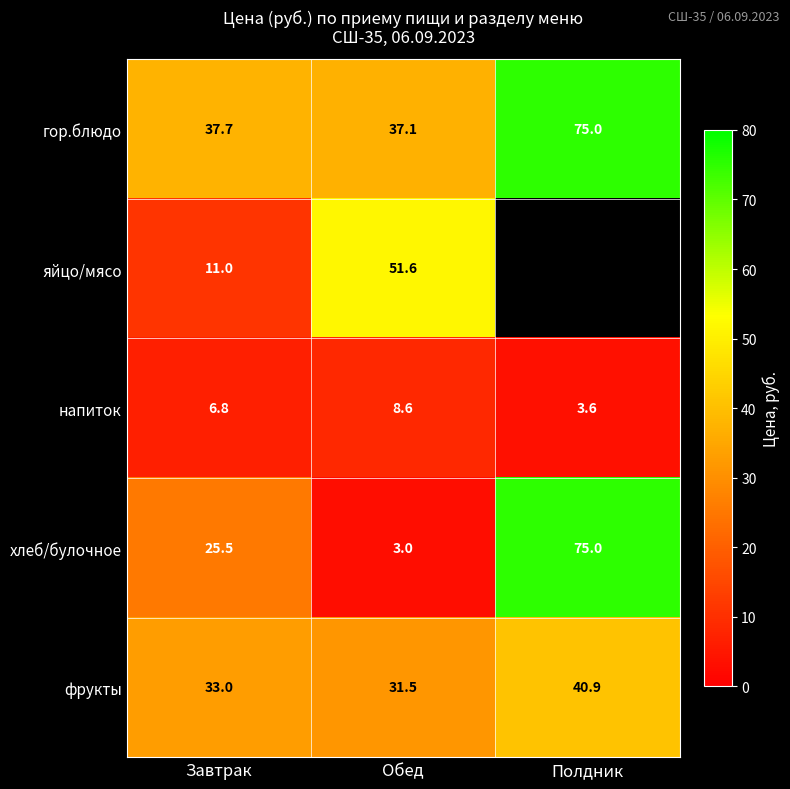

What value does the напиток series have at Завтрак?

6.8